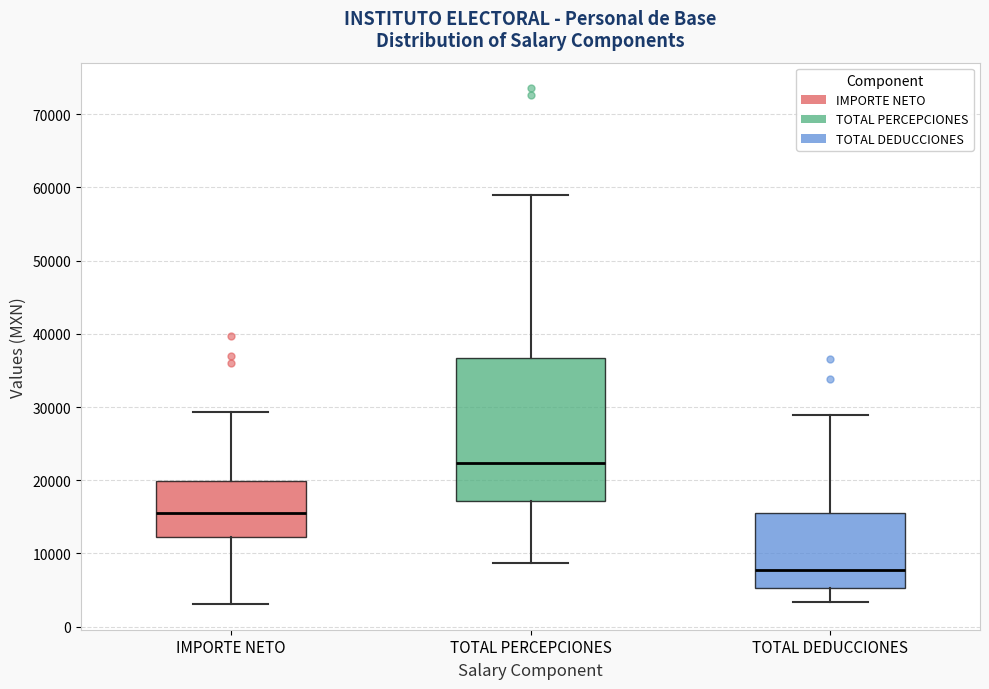

Which box's median line is the highest?

TOTAL PERCEPCIONES